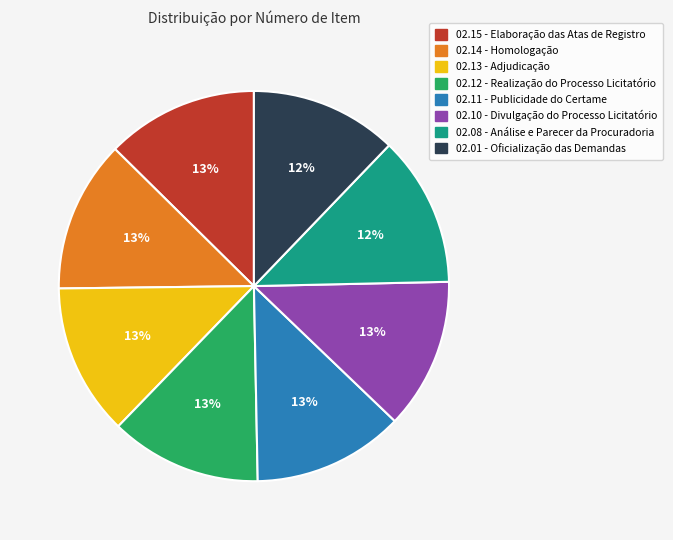

Is there any slice that represents more than half of the pie?

No